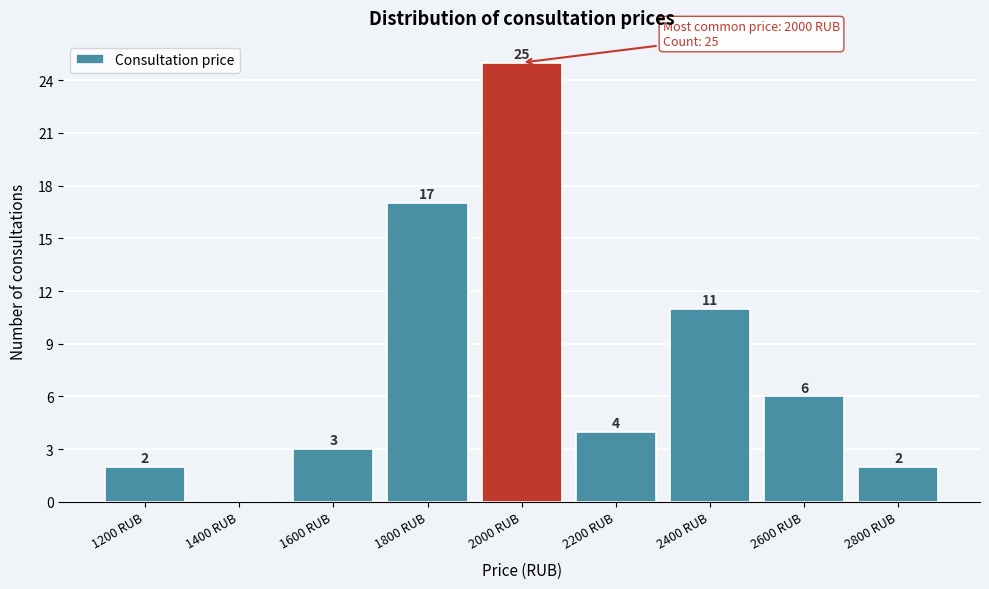

Which range on the x-axis has the tallest bar?

1900 to 2100